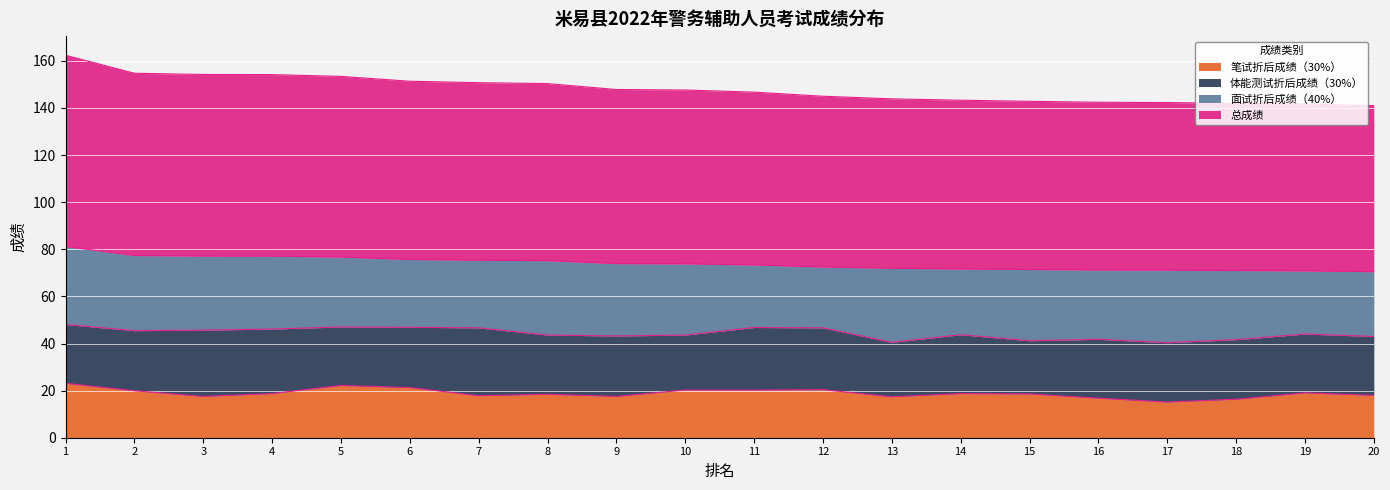

List the labels in order of 笔试折后成绩（30%） value, smallest first.

17, 18, 16, 13, 3, 9, 7, 20, 8, 15, 4, 14, 19, 2, 10, 11, 12, 6, 5, 1